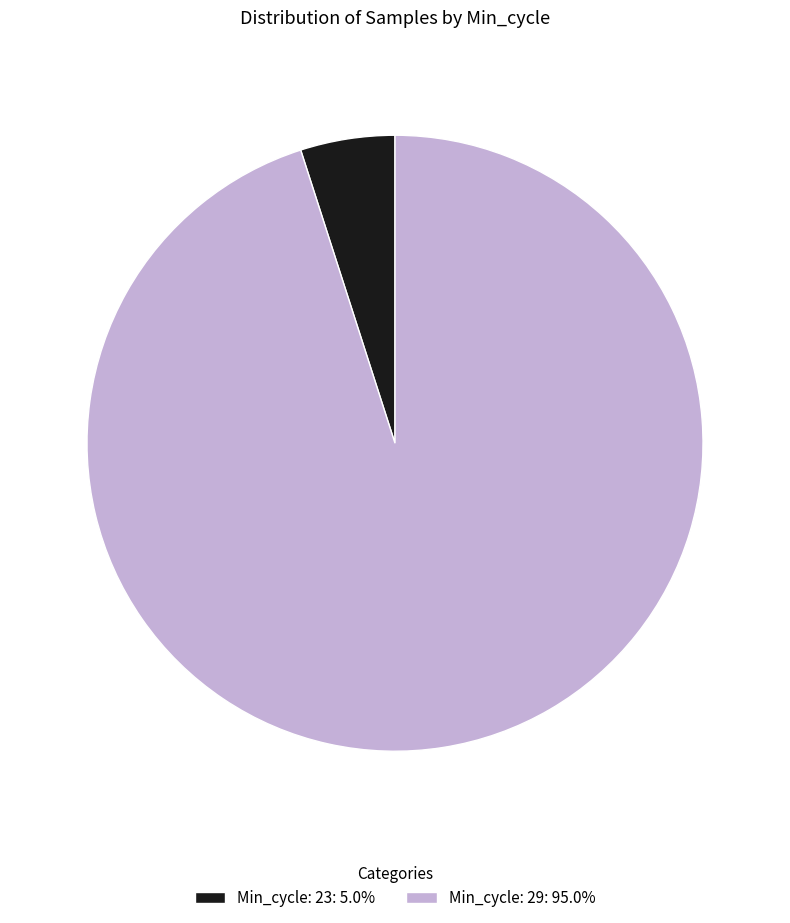

Does Min_cycle: 29: 95.0% account for over 50% of the chart?

Yes